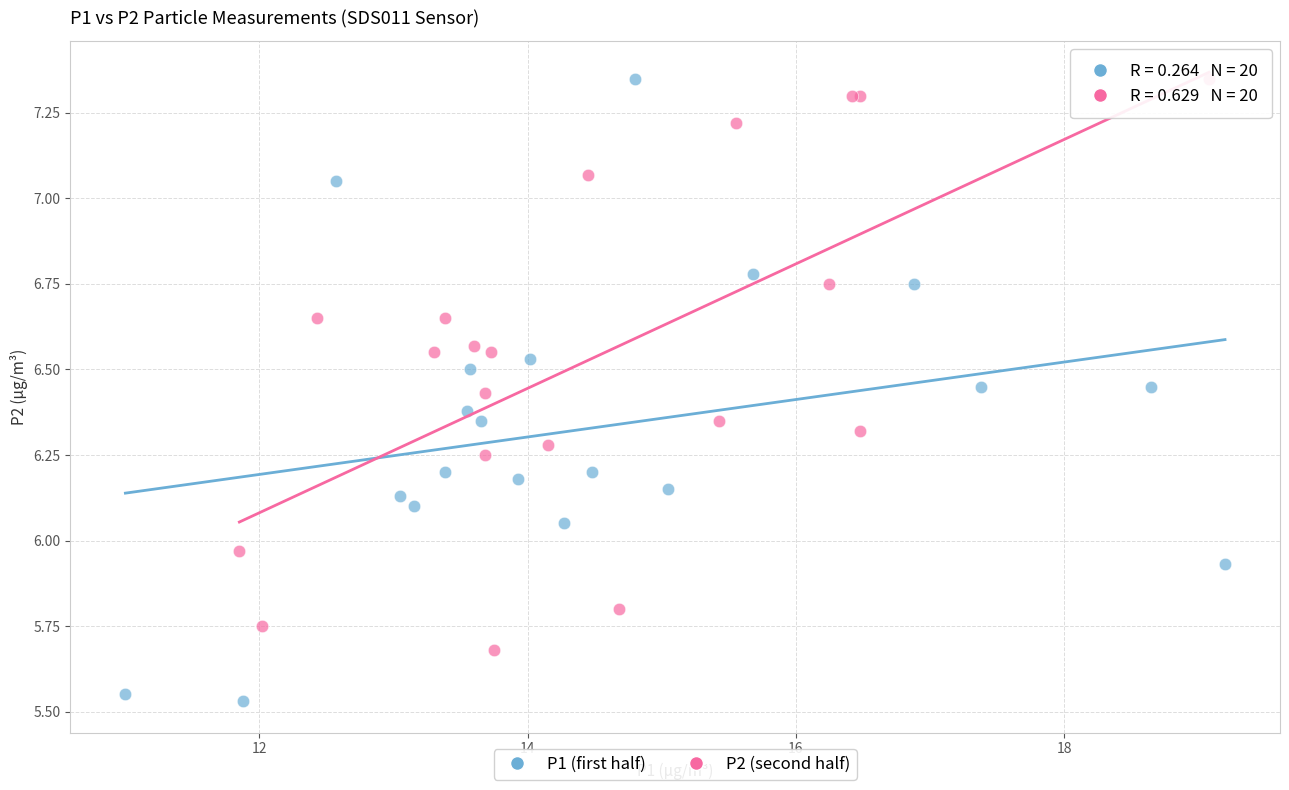

What are all the series names shown in the legend?

P1 (first half), P2 (second half)